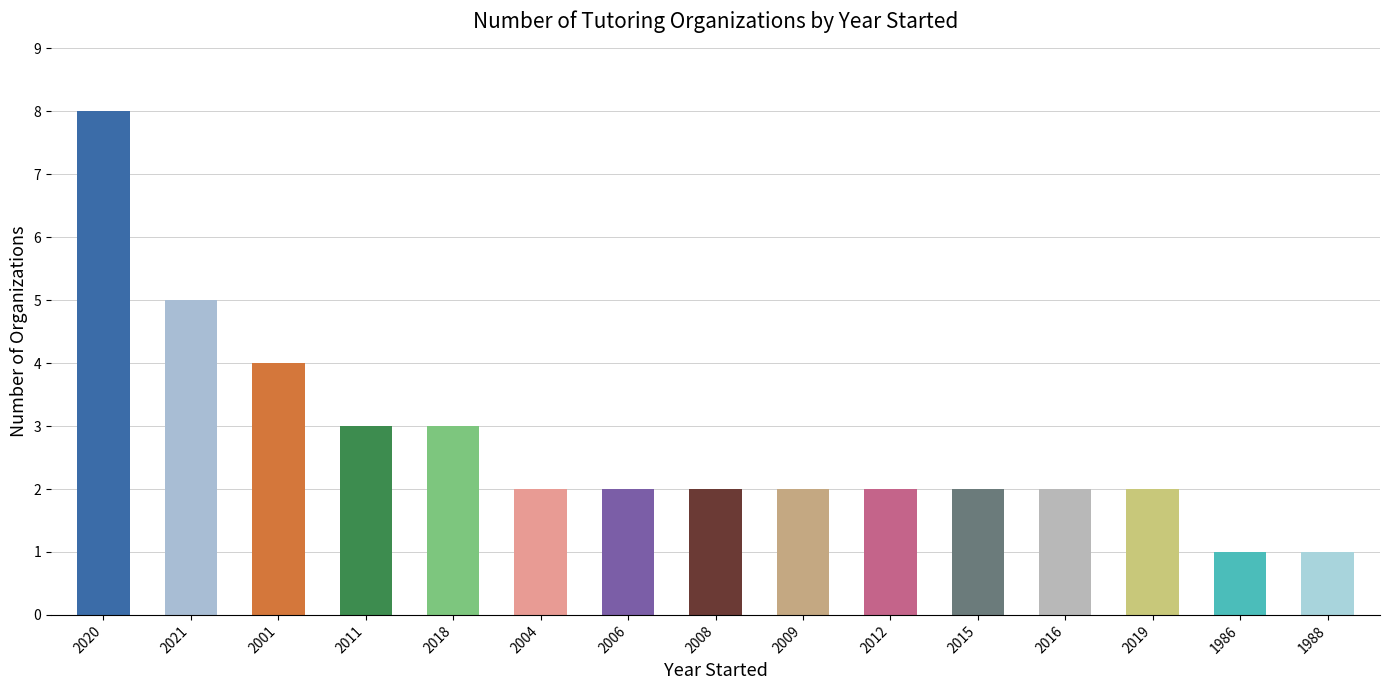

Count the number of categories in the chart.

15